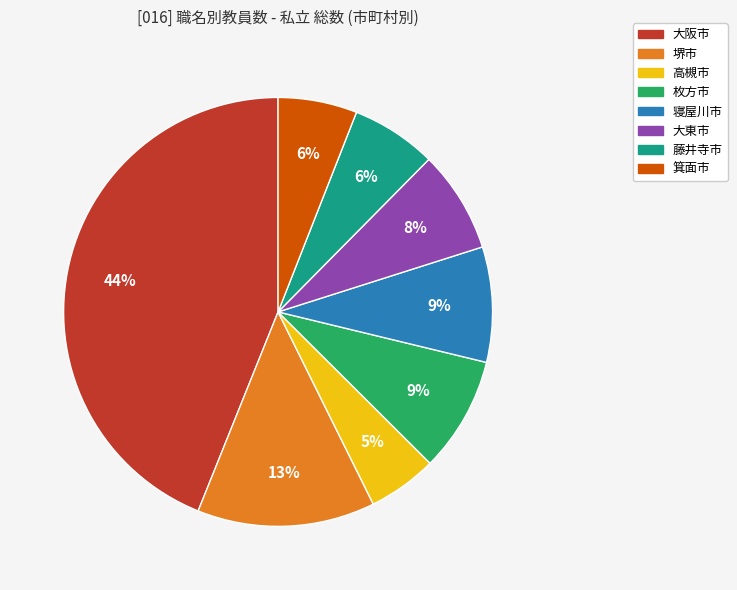

Do 藤井寺市 and 堺市 together represent more than half of the pie?

No